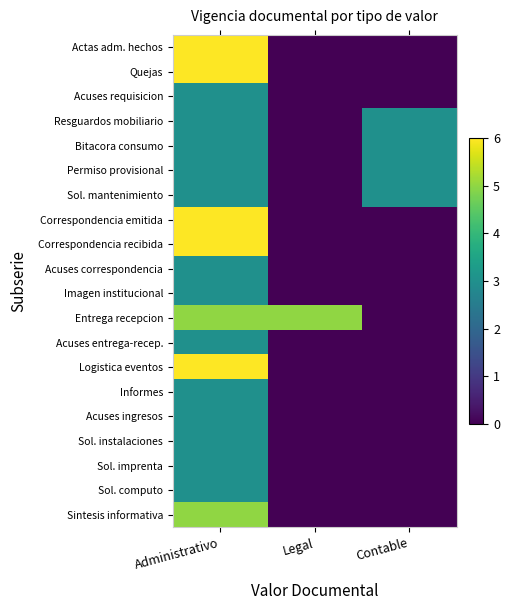

At how many categories does at least one series exceed 5?

1